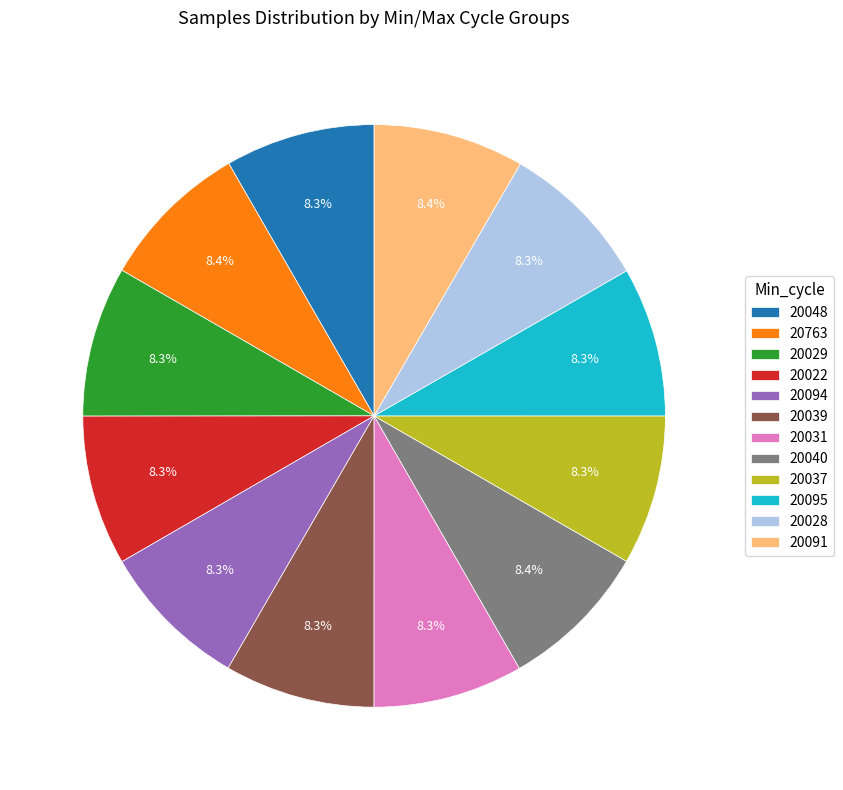

Is there any slice that represents more than half of the pie?

No